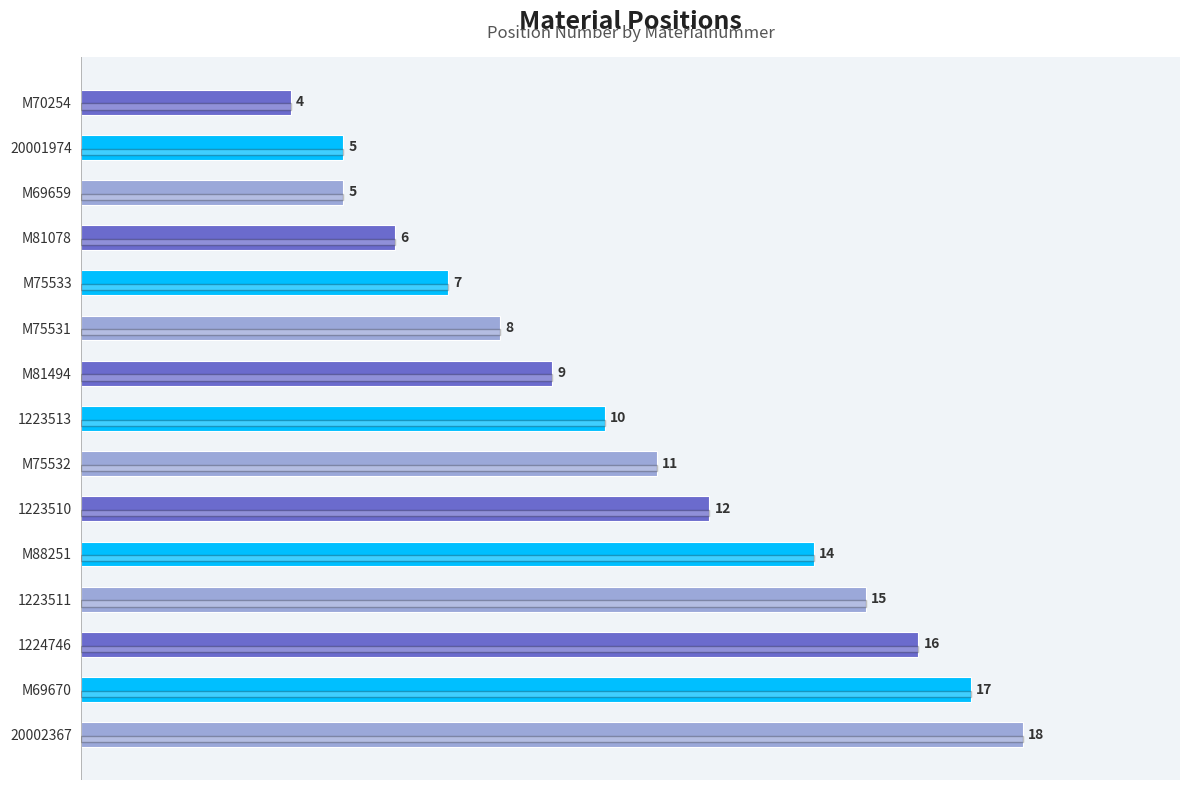

Are the bars horizontal?

Yes